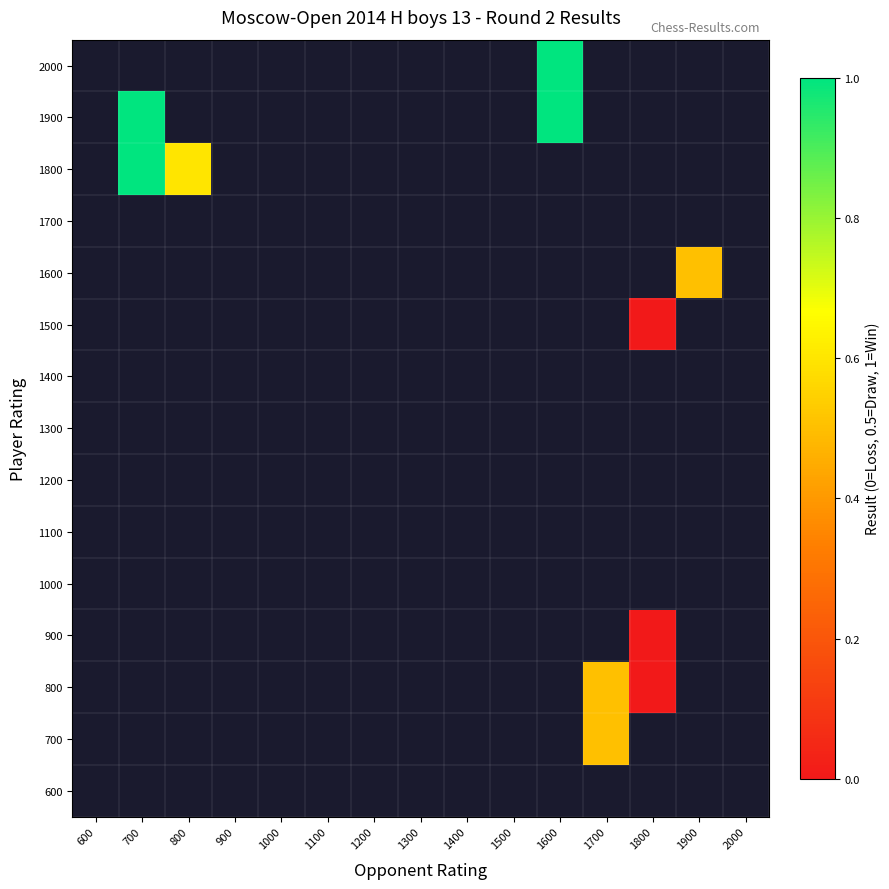

At how many categories does at least one series exceed 0?

5